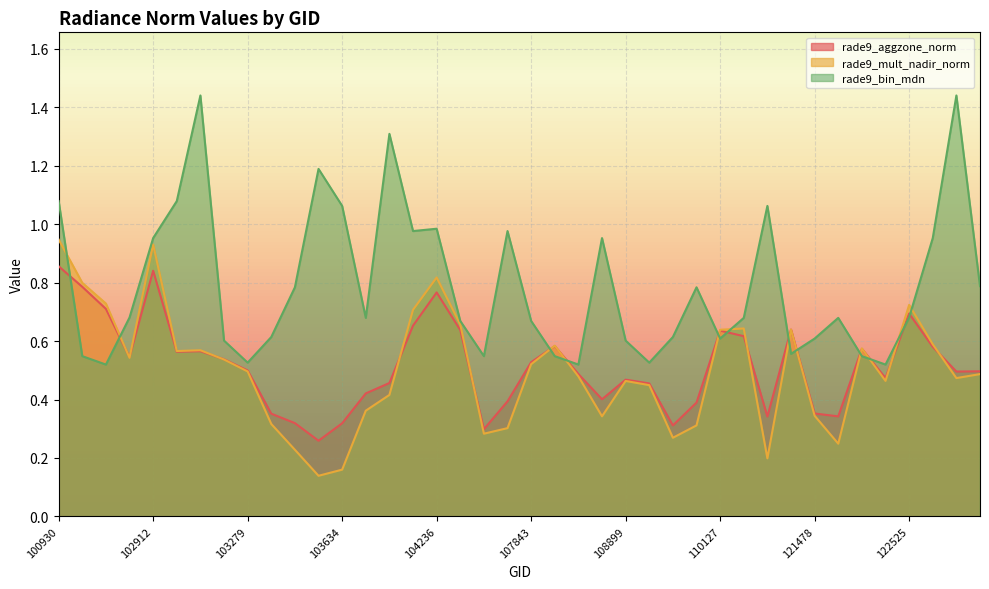

Reading left to right, extract all data points from this chart.

rade9_aggzone_norm: 0.9	0.8	0.7	0.5	0.8	0.6	0.6	0.5	0.5	0.4	0.3	0.3	0.3	0.4	0.5	0.7	0.8	0.6	0.3	0.4	0.5	0.6	0.5	0.4	0.5	0.5	0.3	0.4	0.6	0.6	0.3	0.6	0.4	0.3	0.6	0.5	0.7	0.6	0.5	0.5
rade9_mult_nadir_norm: 0.9	0.8	0.7	0.5	0.9	0.6	0.6	0.5	0.5	0.3	0.2	0.1	0.2	0.4	0.4	0.7	0.8	0.7	0.3	0.3	0.5	0.6	0.5	0.3	0.5	0.4	0.3	0.3	0.6	0.6	0.2	0.6	0.3	0.2	0.6	0.5	0.7	0.6	0.5	0.5
rade9_bin_mdn: 1.1	0.5	0.5	0.7	1.0	1.1	1.4	0.6	0.5	0.6	0.8	1.2	1.1	0.7	1.3	1.0	1.0	0.7	0.5	1.0	0.7	0.5	0.5	1.0	0.6	0.5	0.6	0.8	0.6	0.7	1.1	0.6	0.6	0.7	0.5	0.5	0.7	1.0	1.4	0.8